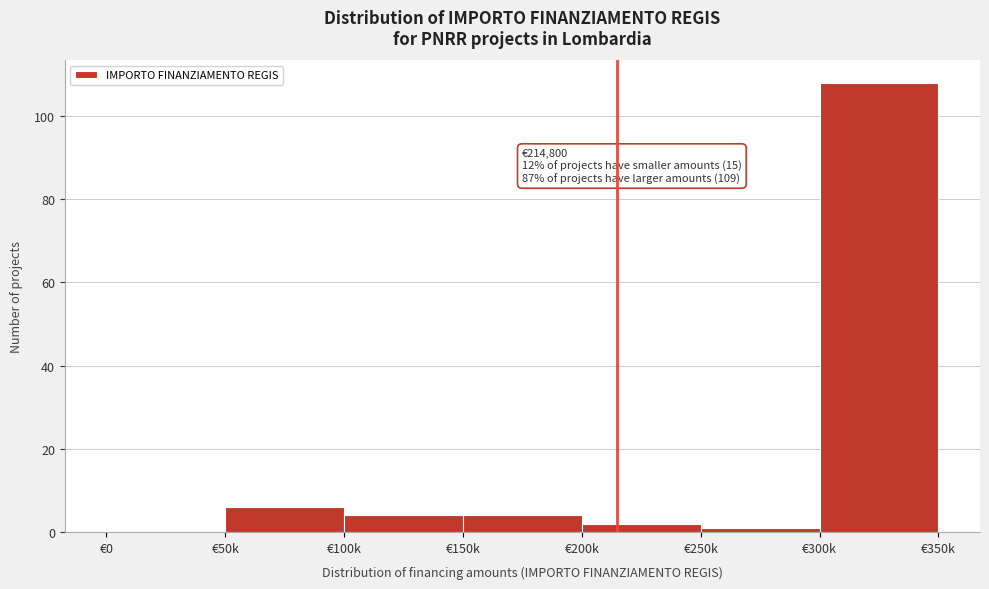

Reading left to right, extract all data points from this chart.

€0=0	€50k=6	€100k=4	€150k=4	€200k=2	€250k=1	€300k=108